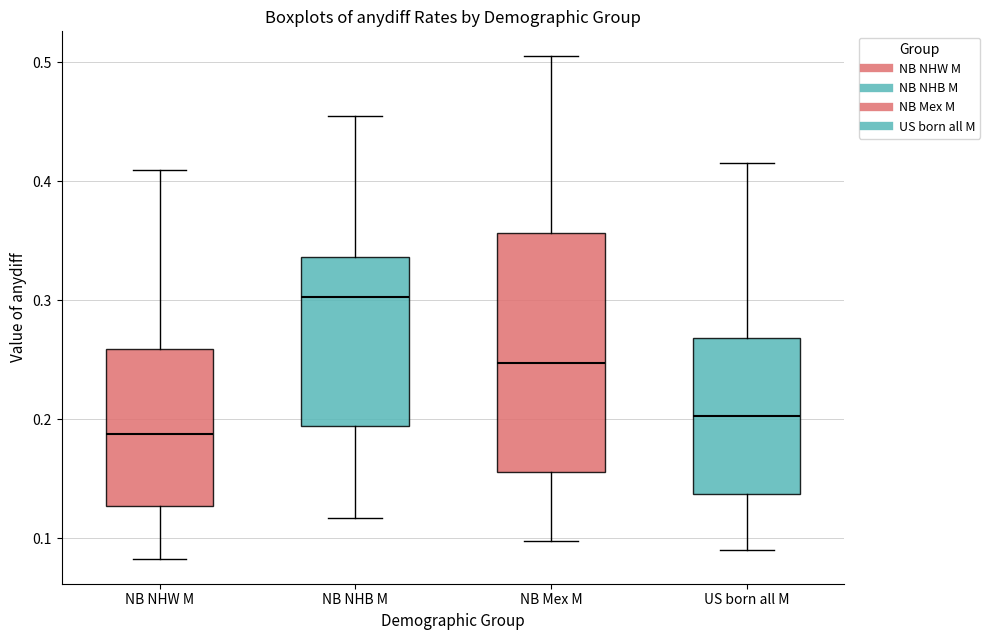

Which box is the tallest, from its lower edge to its upper edge?

NB Mex M